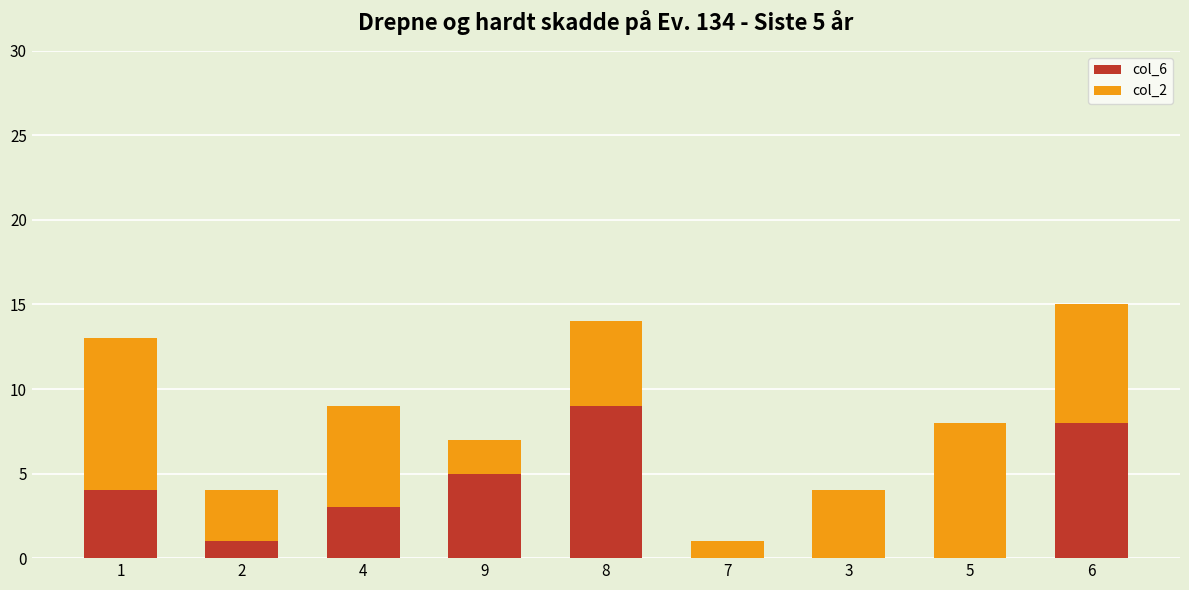

Reading right to left, list the values for the col_6 series.

6=8	5=0	3=0	7=0	8=9	9=5	4=3	2=1	1=4